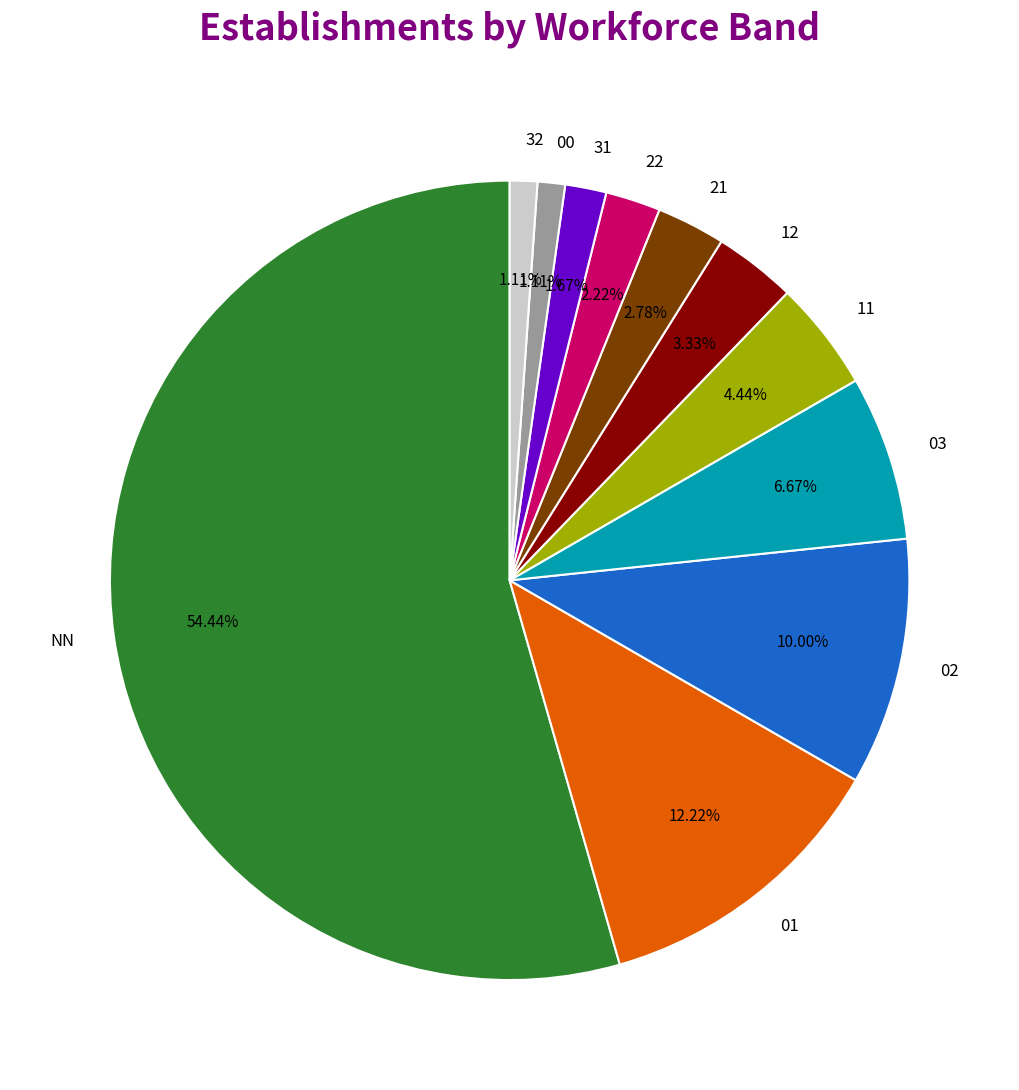

Does NN represent more than half of the total?

Yes